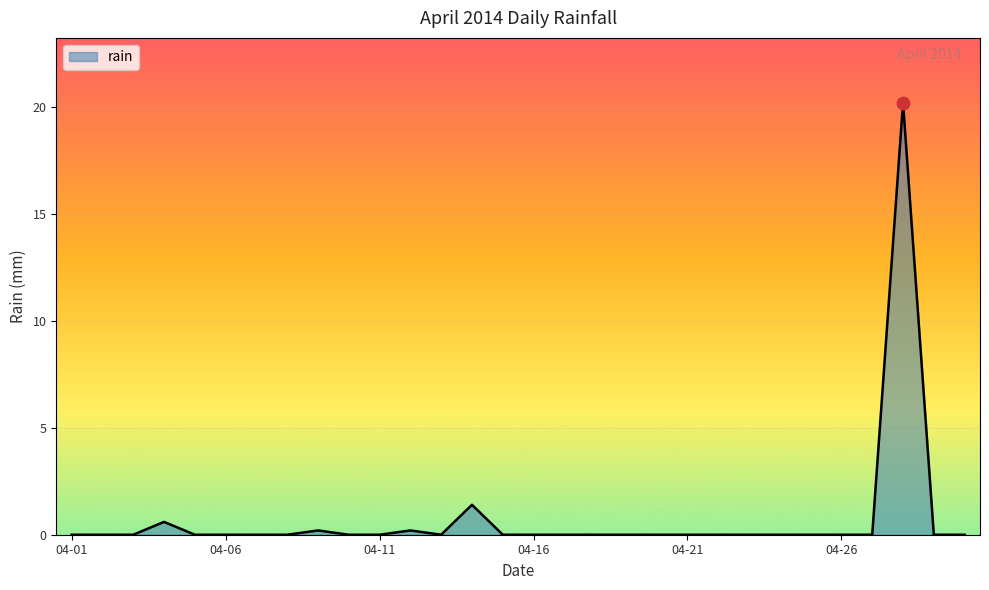

What is the maximum value shown in the chart?

20.2